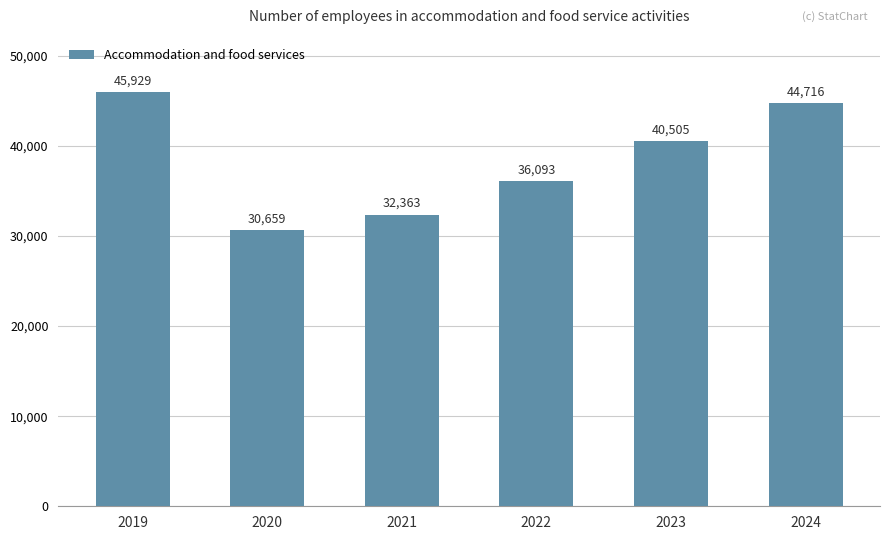

At which label is the value closest to 38294?

2022